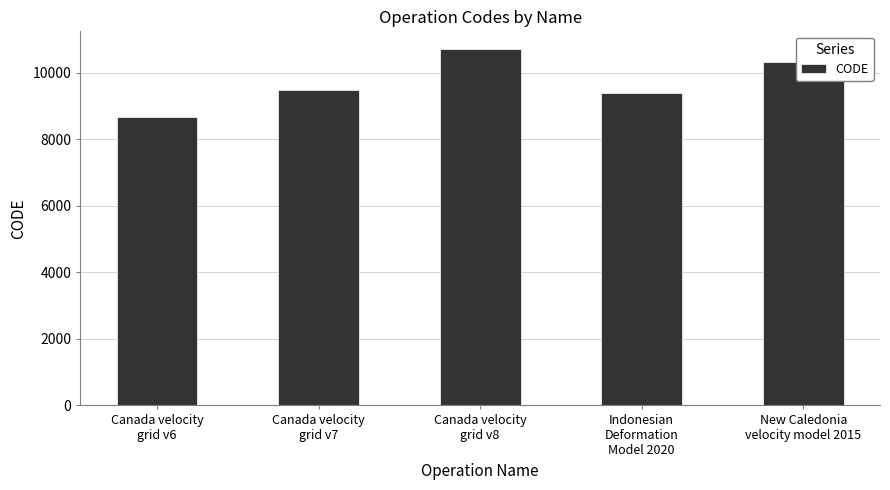

What is the label of the 3rd bar from the right?

Canada velocity
grid v8